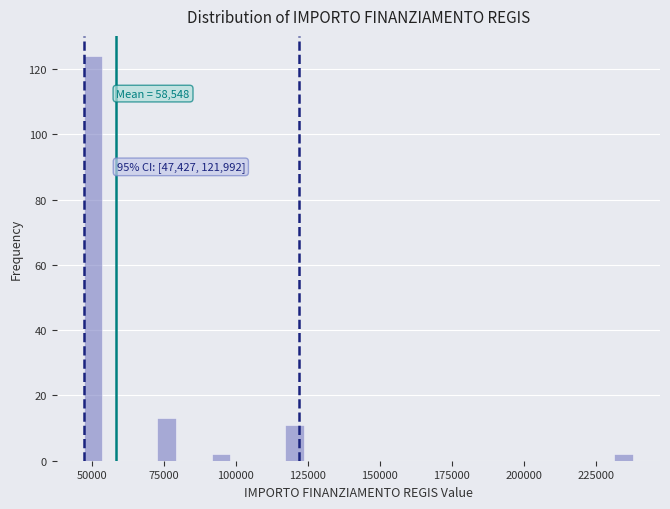

Around what value on the x-axis is the tallest bar? Give the approximate position of its centre, as read against the axis.

50000